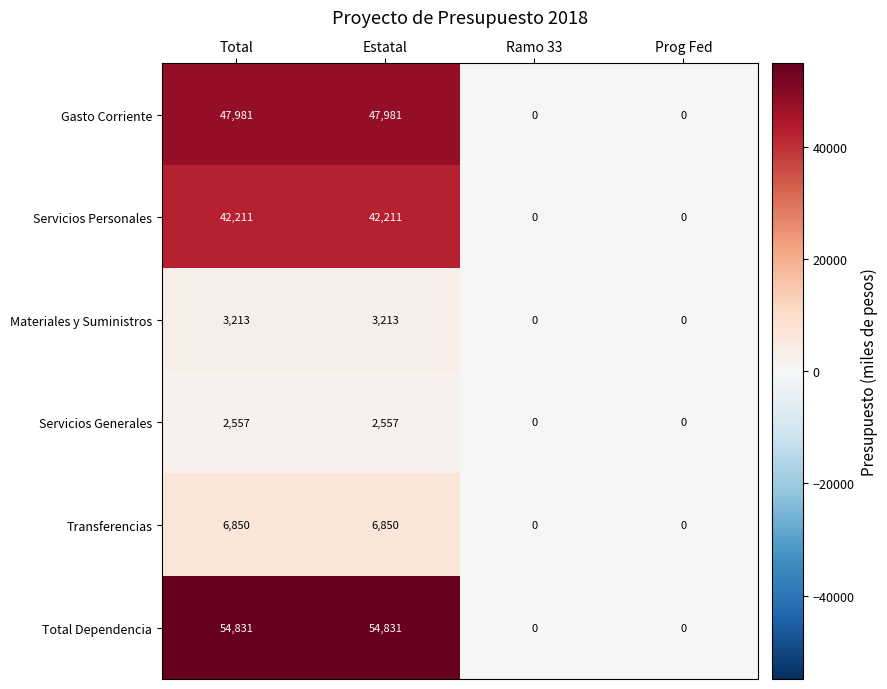

How many series are shown in this chart?

6